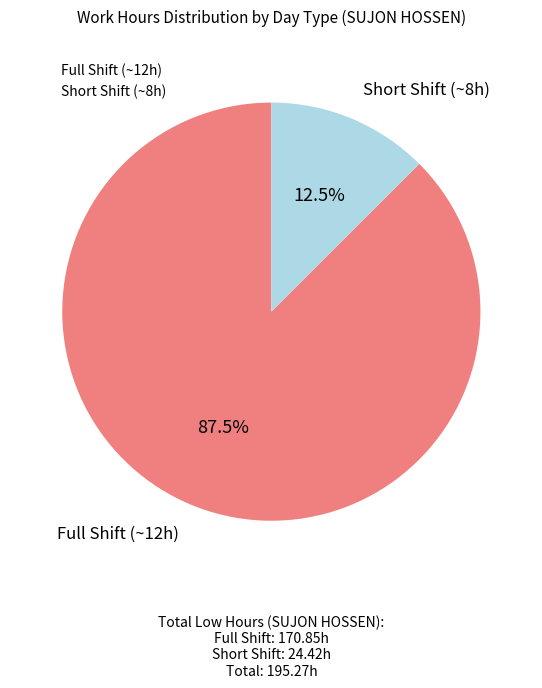

Count the number of slices in the pie.

2